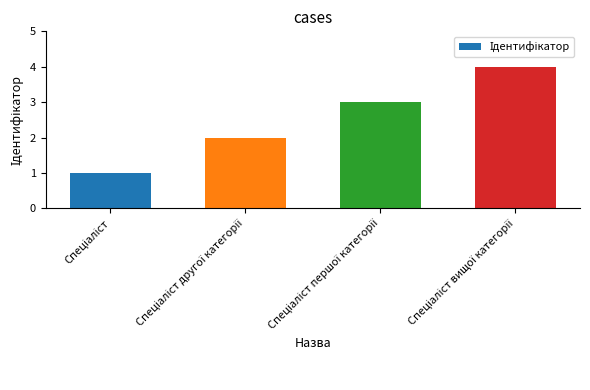

What is the greatest value displayed?

4